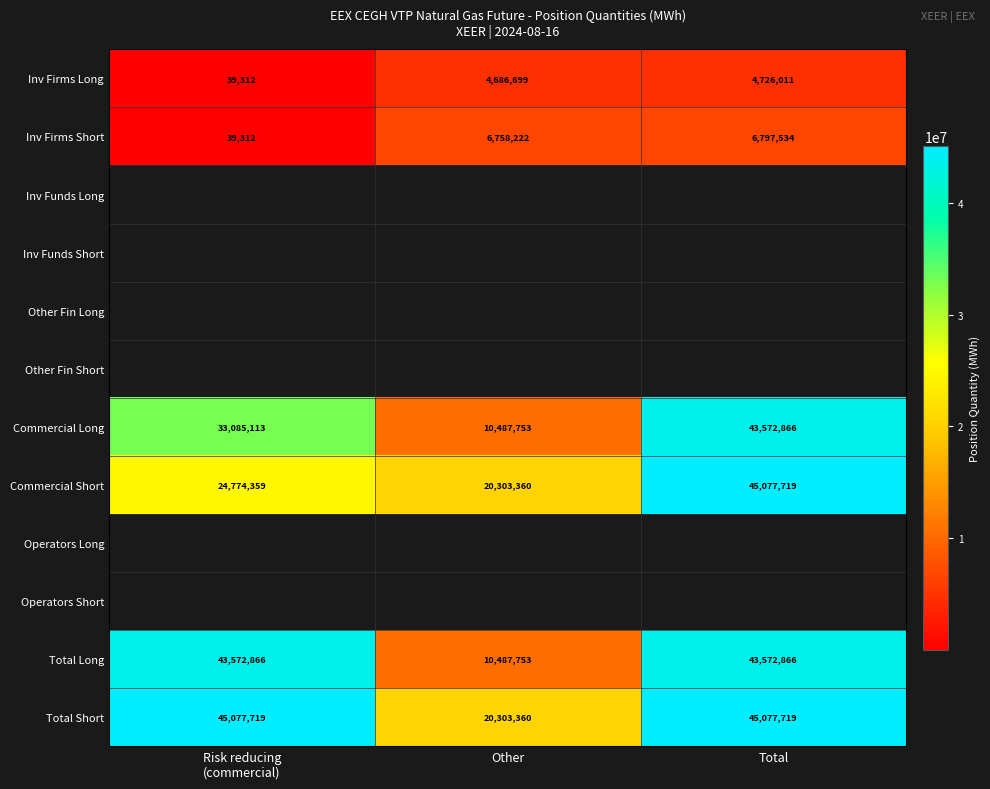

At how many categories does at least one series exceed 20780125?

2